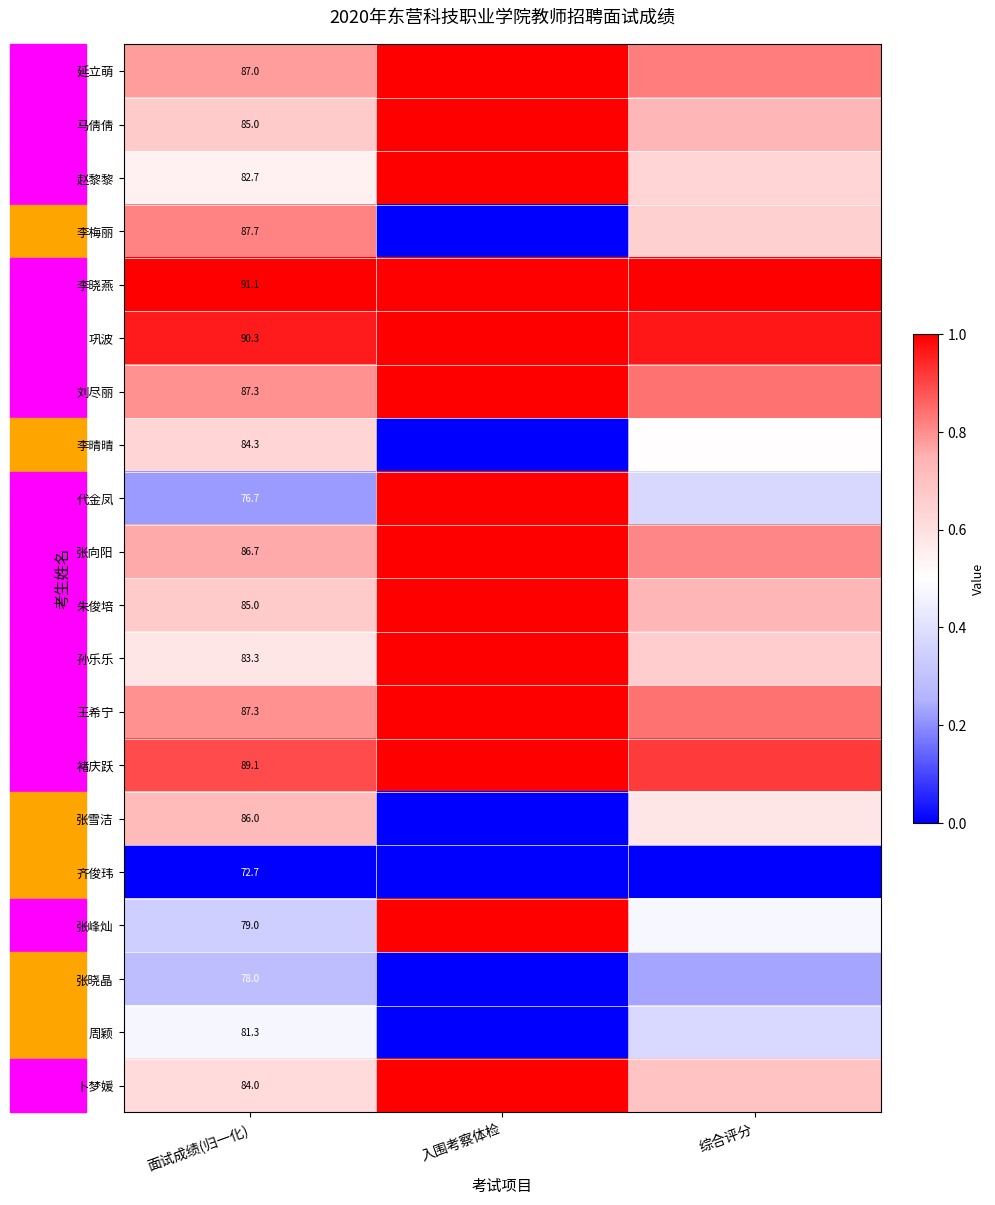

Is it true that 代金凤 equals 0.6 at 入围考察体检?

False